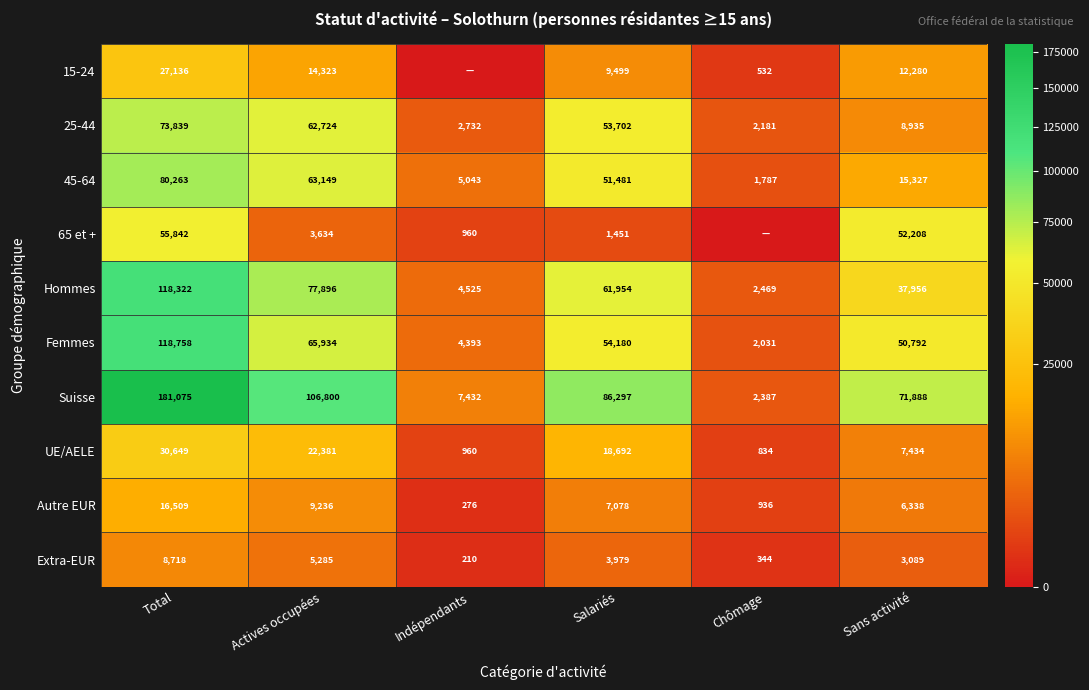

What is the difference between the second highest and minimum values in the Autre EUR series?

8960